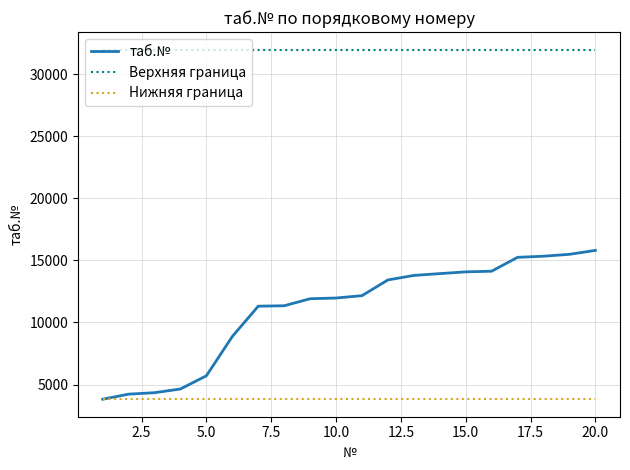

What is the highest value of the Верхняя граница series?

31984